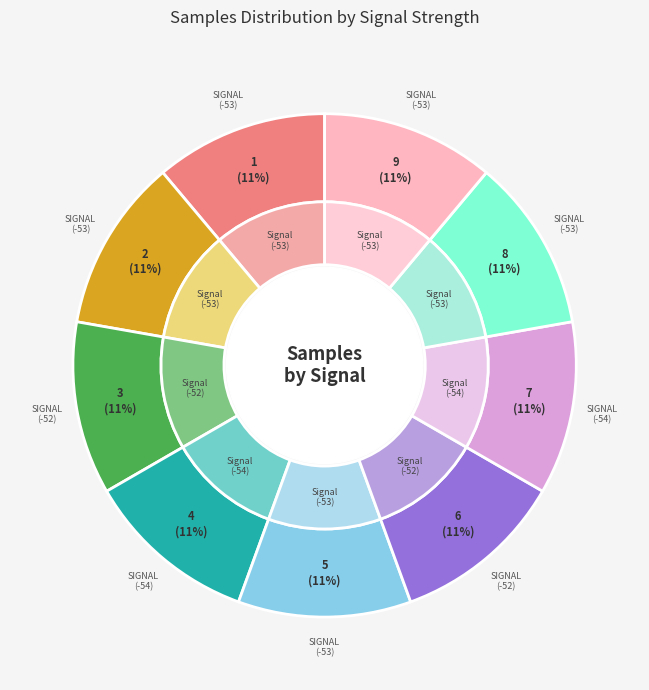

What is the smallest slice in the pie chart?

-54